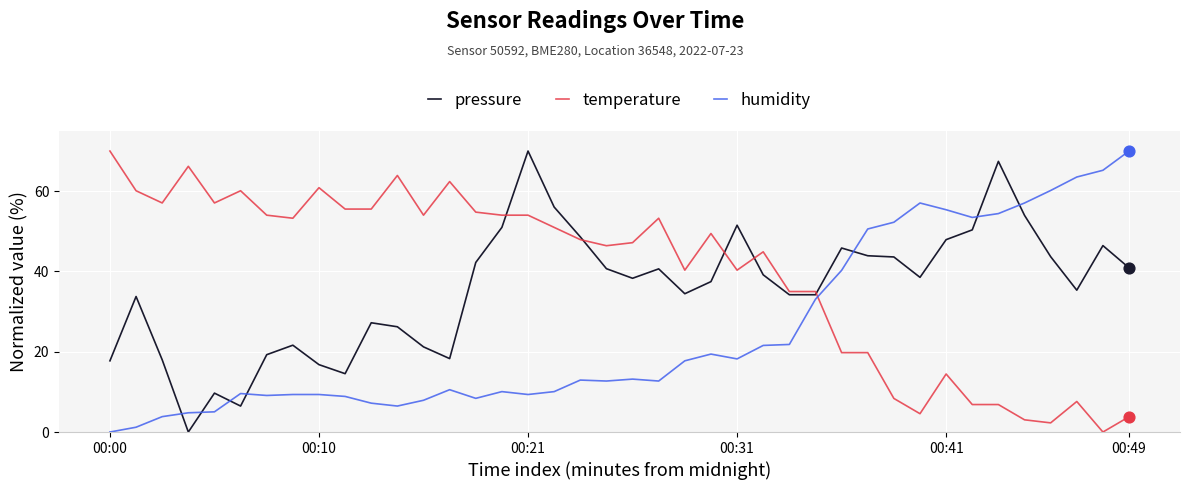

After their last crossing, which series has the higher values: pressure or humidity?

humidity